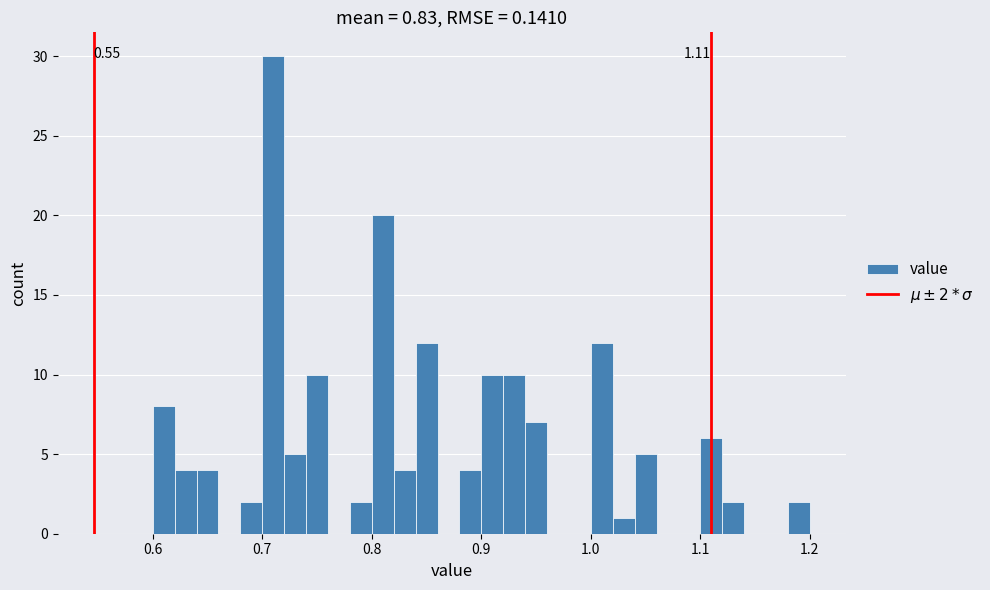

Read against the x-axis, roughly where is the centre of the tallest bar?

0.71